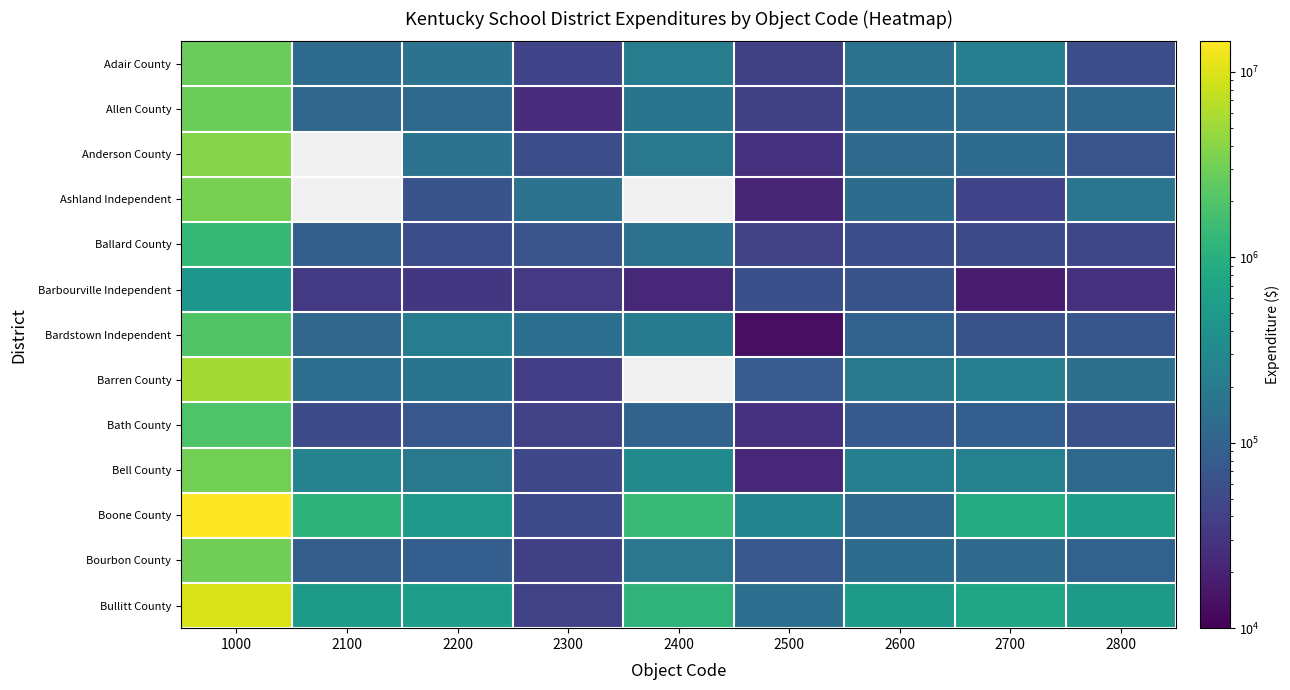

At which category is the sum across all series the highest?

1000